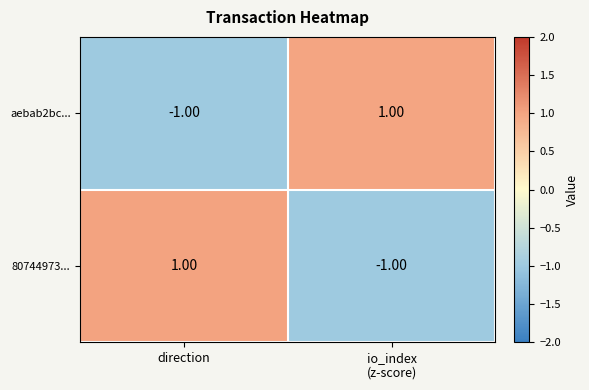

At which label is aebab2bc... closest to 0?

direction